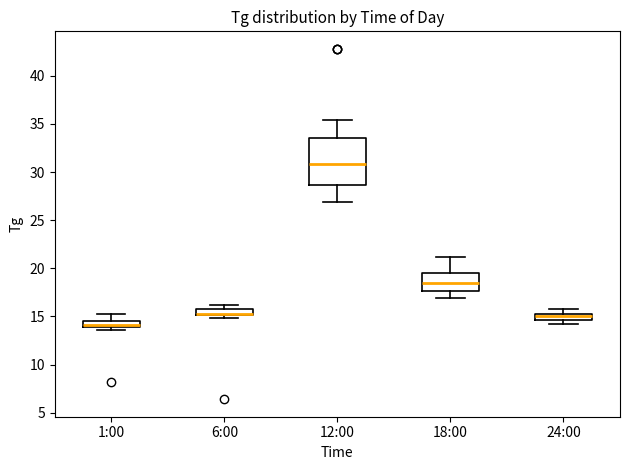

Which box is the tallest, from its lower edge to its upper edge?

12:00